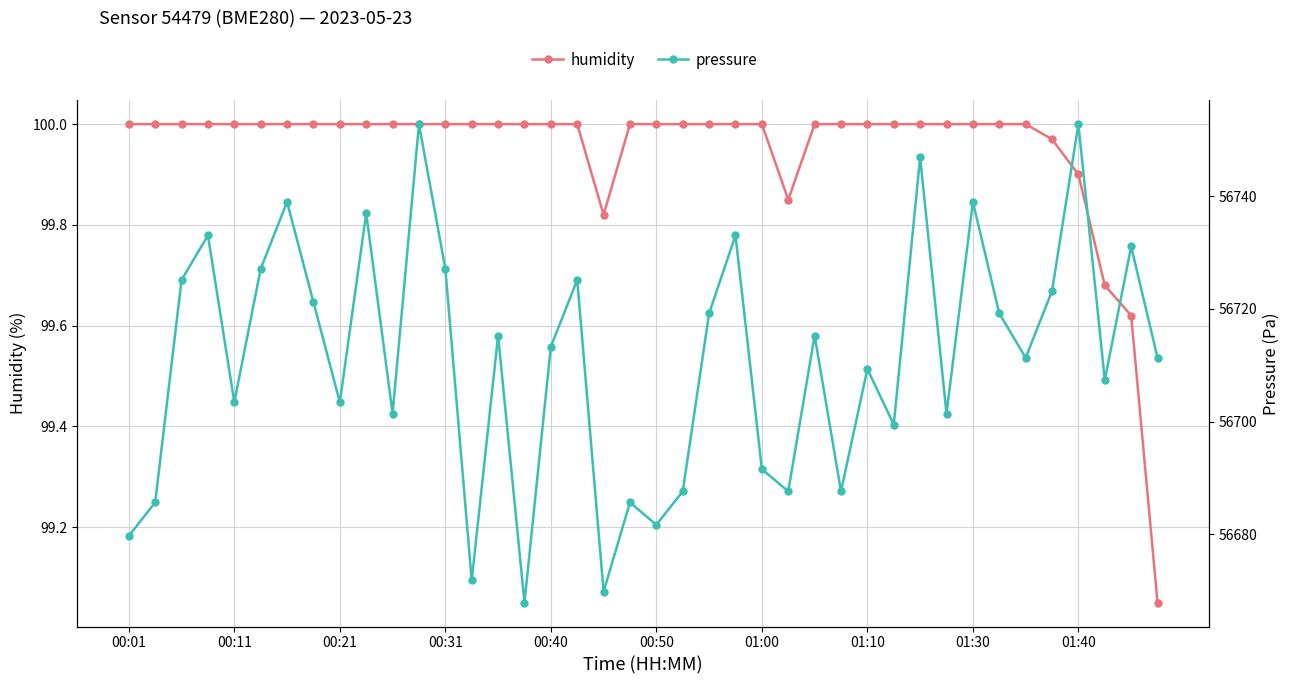

Rank the series at 33 from lowest to highest value.

humidity, pressure